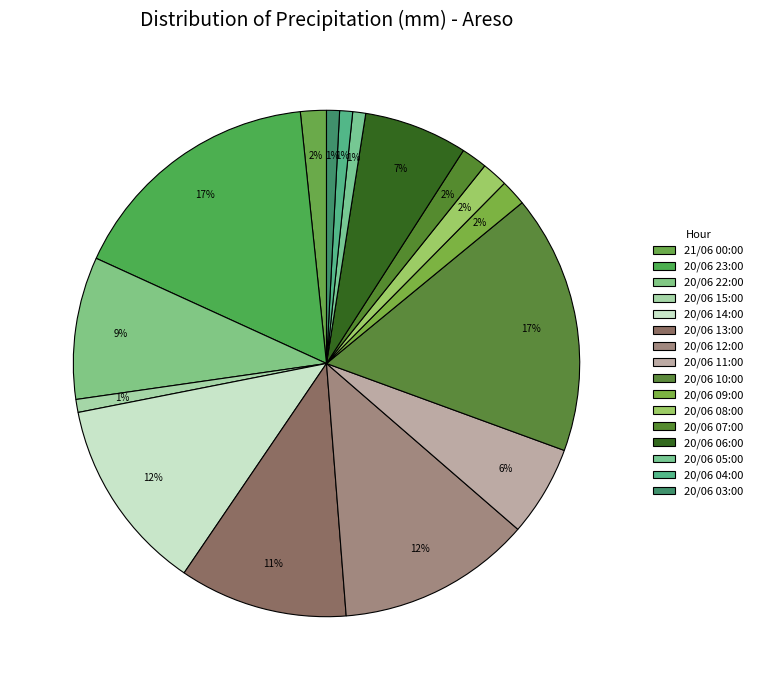

How many segments does this pie chart have?

16